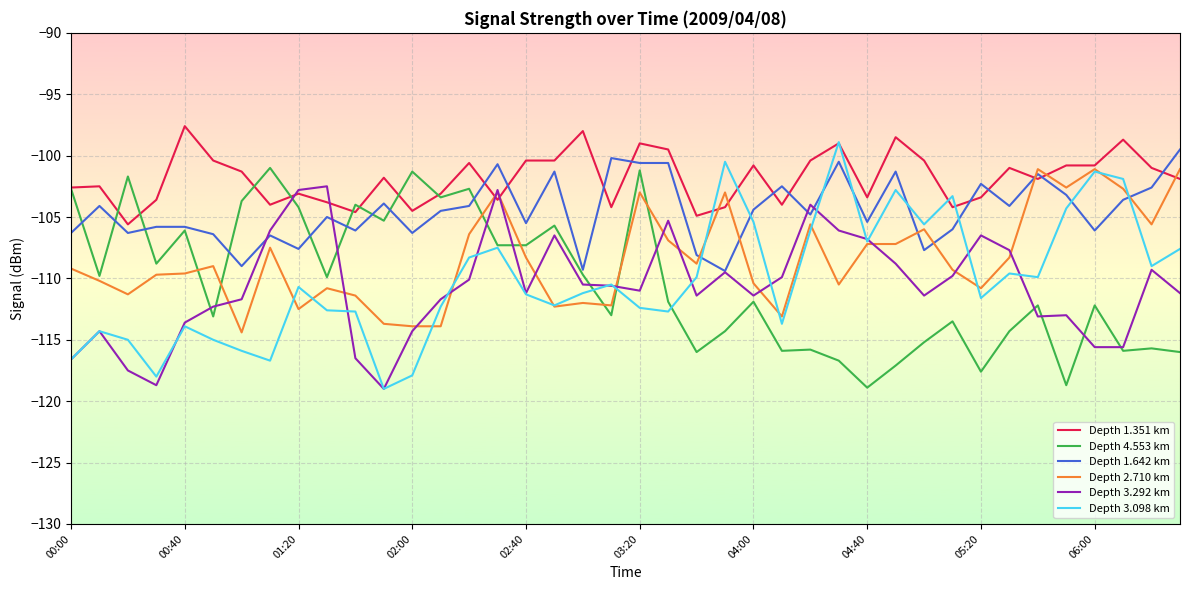

What is the maximum value shown in the chart?

-97.6